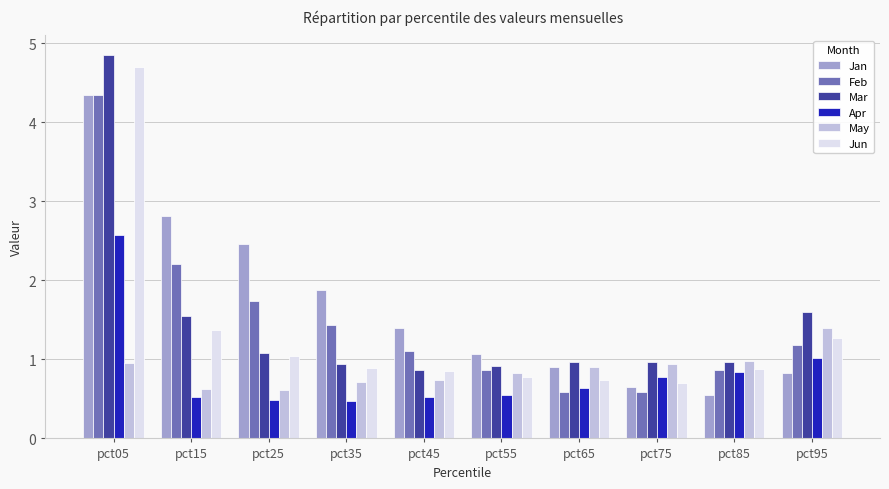

What is the value of the Jan bar at the 5th from the left?

1.4